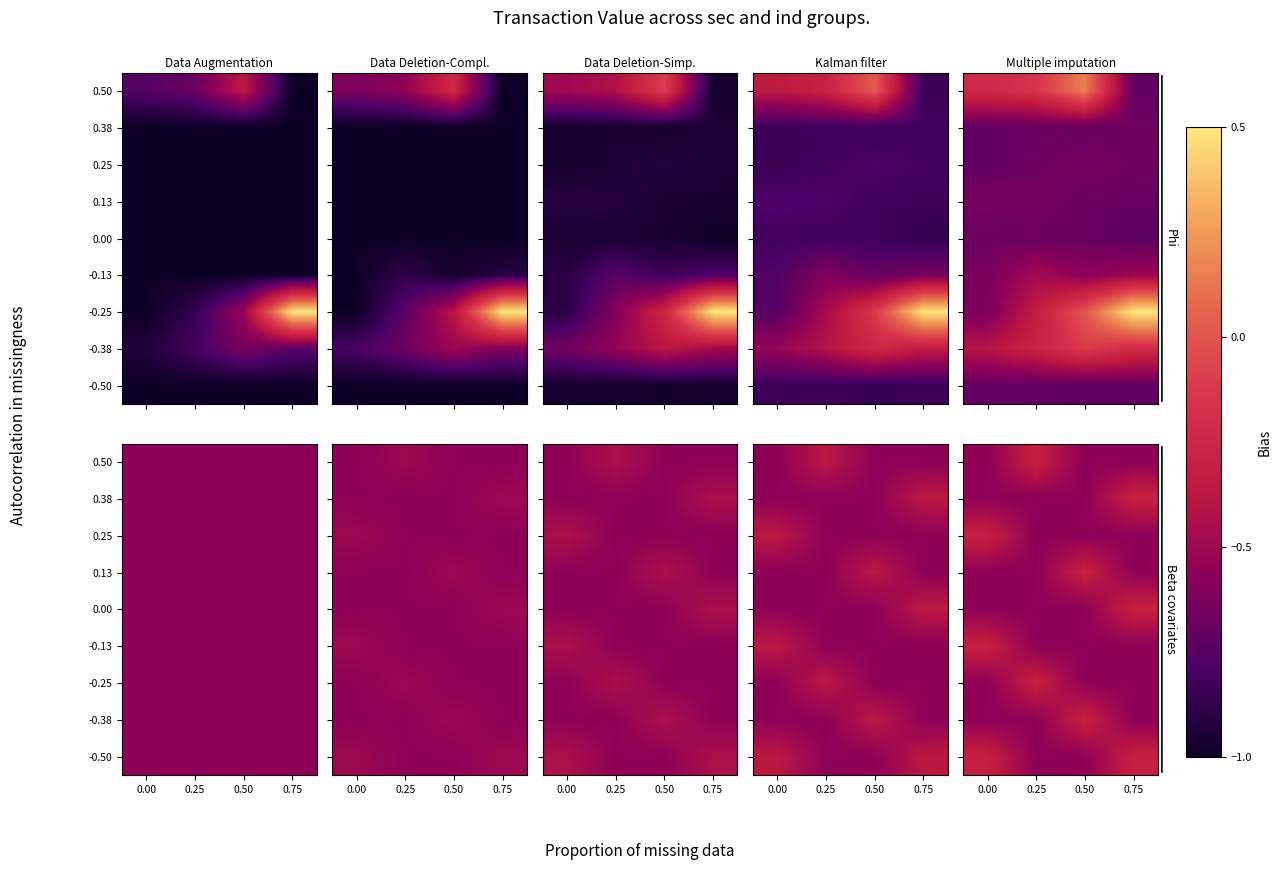

List the series in order of their peak value, highest first.

0.50, 0.38, 0.25, 0.13, 0.00, -0.13, -0.25, -0.38, -0.50